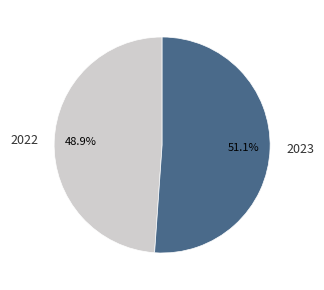

To the nearest percent, what percentage of the pie is 2023?

51%